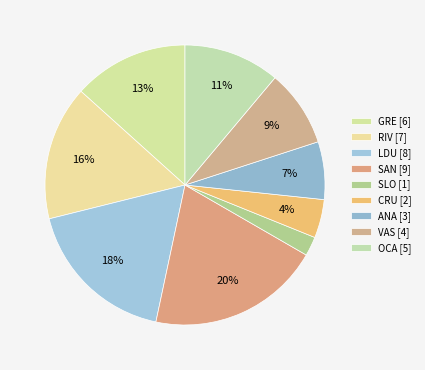

Is there any slice that represents more than half of the pie?

No